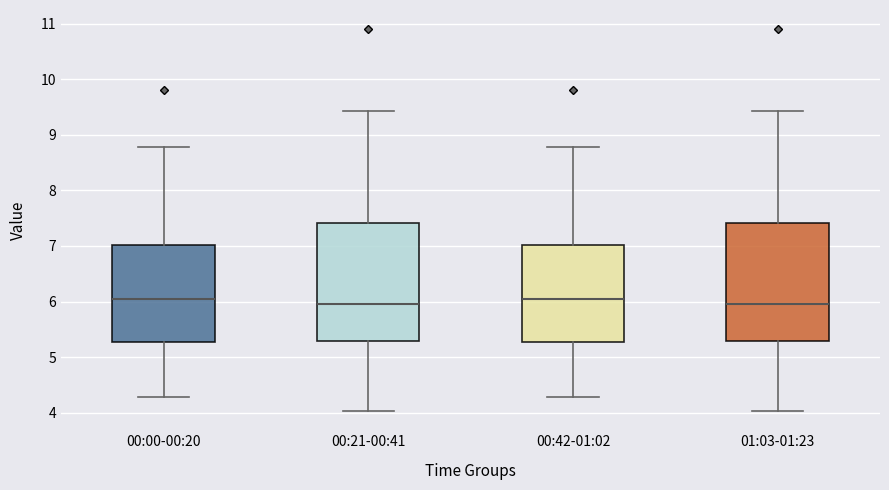

Where does the median line of the box for 00:42-01:02 sit on the y-axis? The values are not printed on the chart, so give them approximately, as read against the axis.

6.0